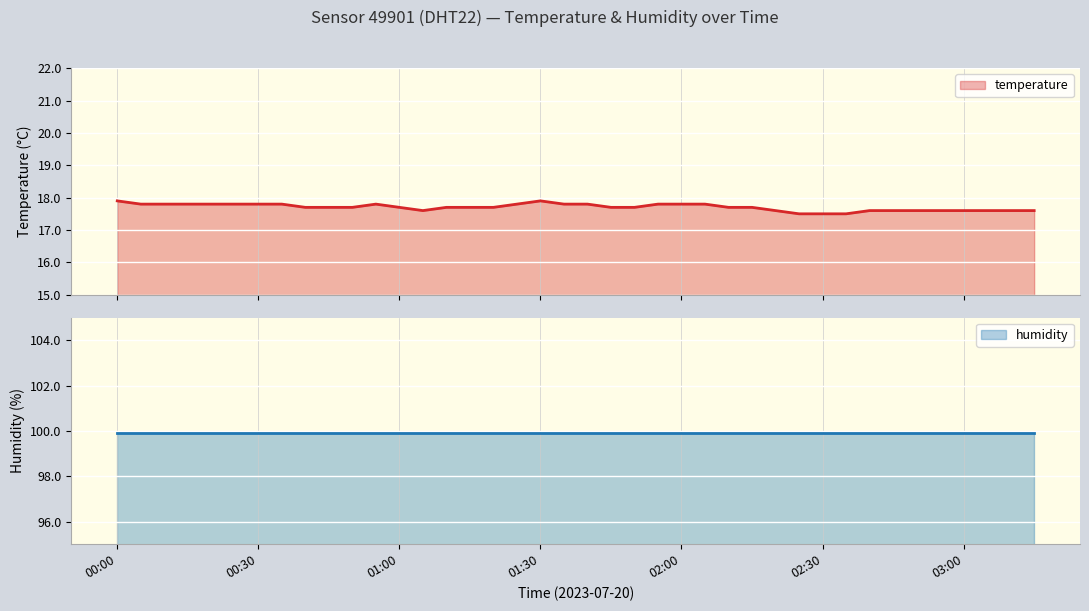

What is the sum of all values?

708.2